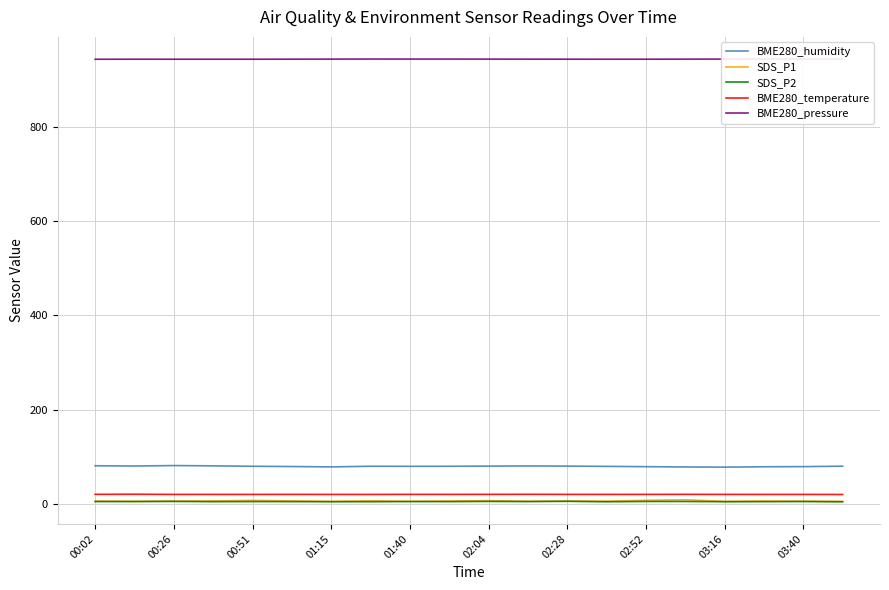

What is the average value of the BME280_humidity series?

79.6